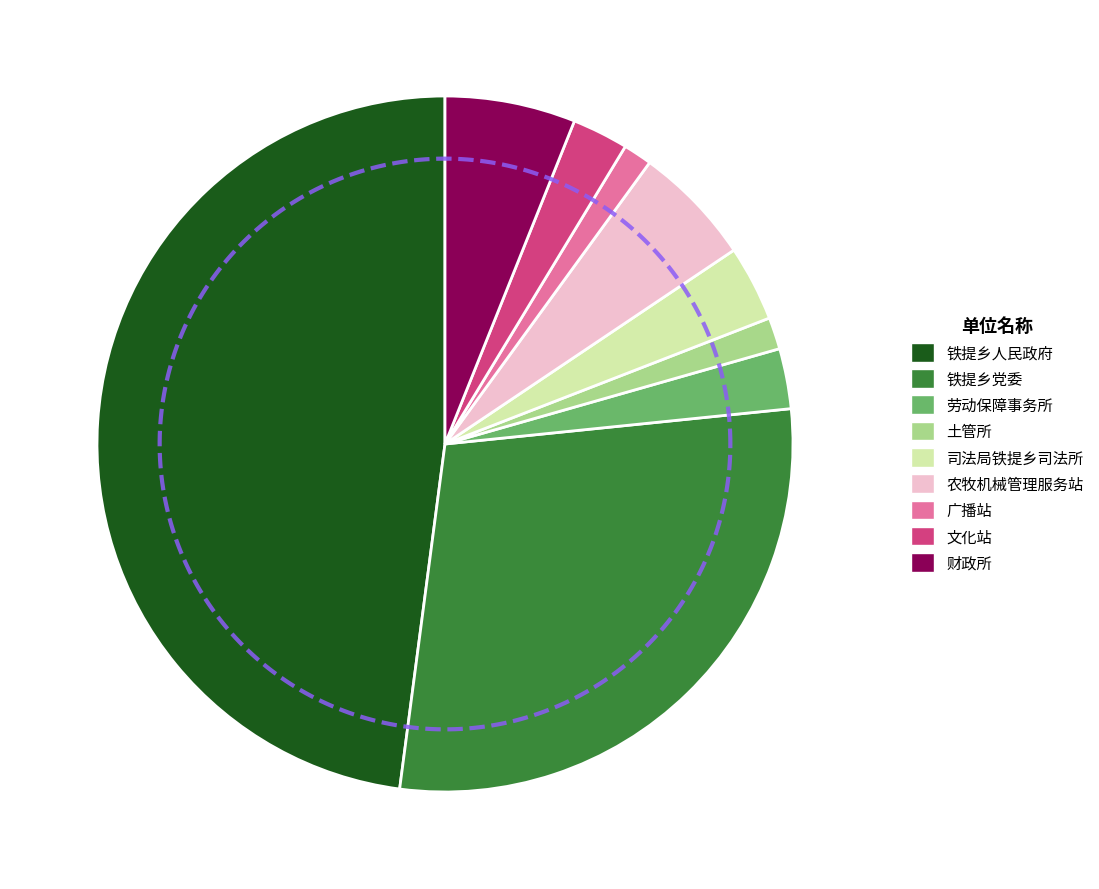

To the nearest percent, what portion does 叶城县铁提乡农牧机械管理服务站 represent?

6%